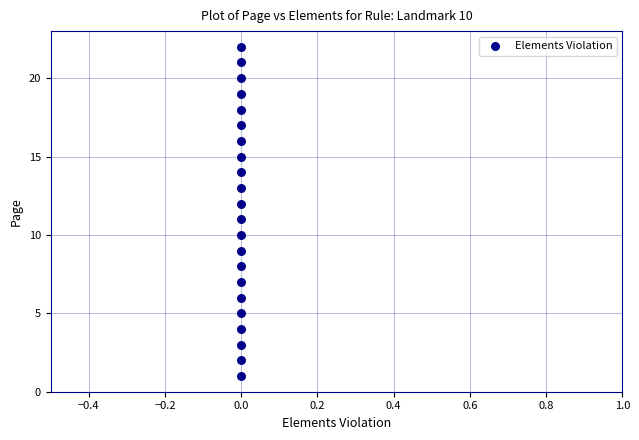

What is the range of Y values (max minus min)?

21